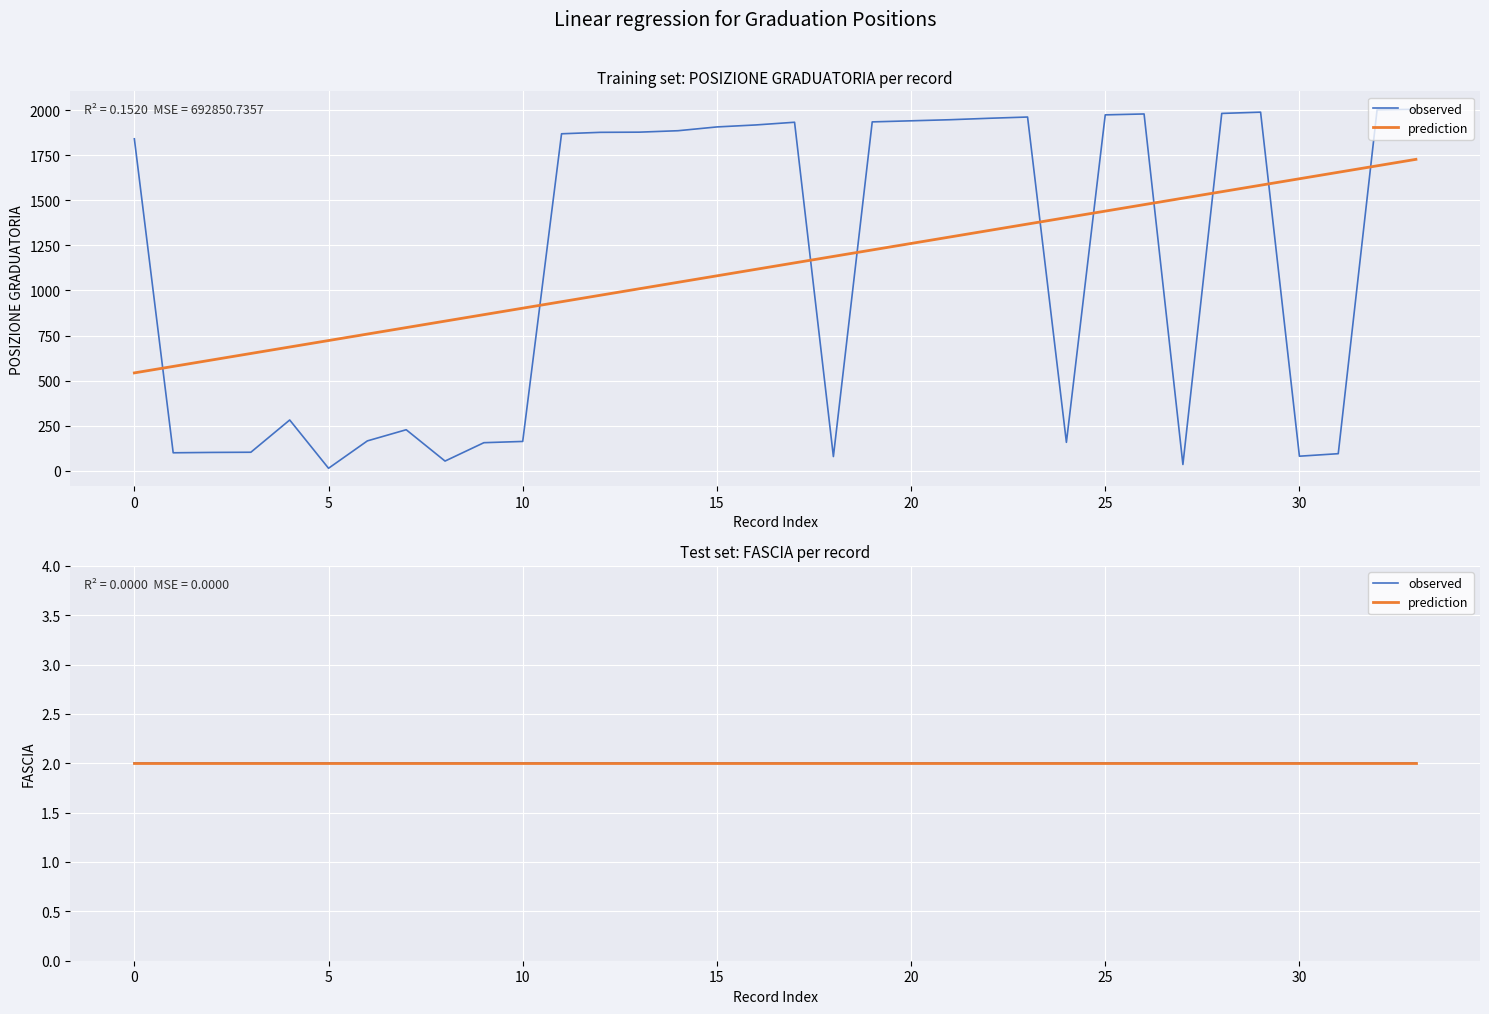

Is this an area chart (filled region under the line)?

No